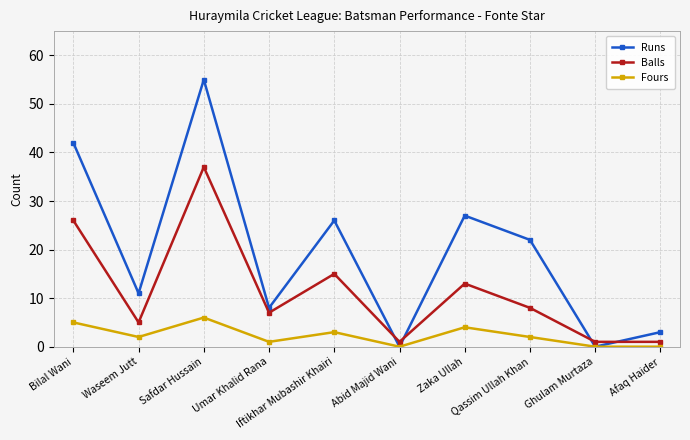

Reading left to right, extract all data points from this chart.

Runs: 42	11	55	8	26	0	27	22	0	3
Balls: 26	5	37	7	15	1	13	8	1	1
Fours: 5	2	6	1	3	0	4	2	0	0